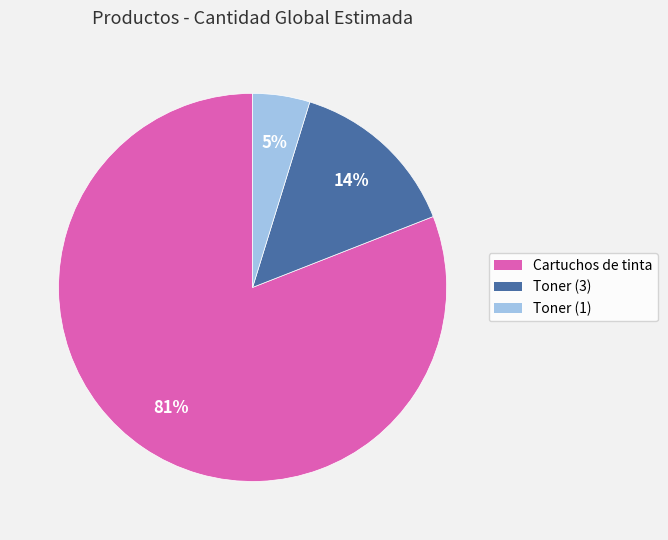

True or false: Toner (3) accounts for 14% of the total.

True